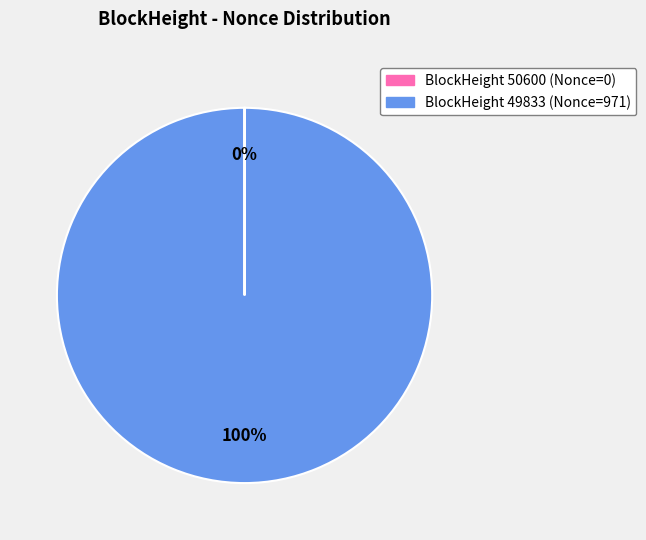

To the nearest percent, what is the difference between the largest and smallest slice percentages?

100%